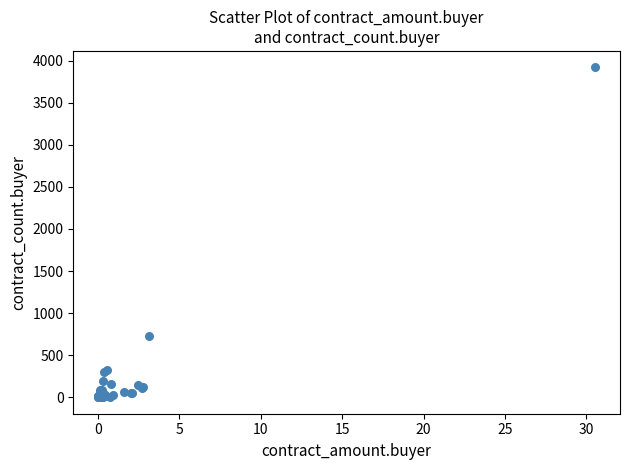

What Y value in the scatter plot is closest to 1959?

732